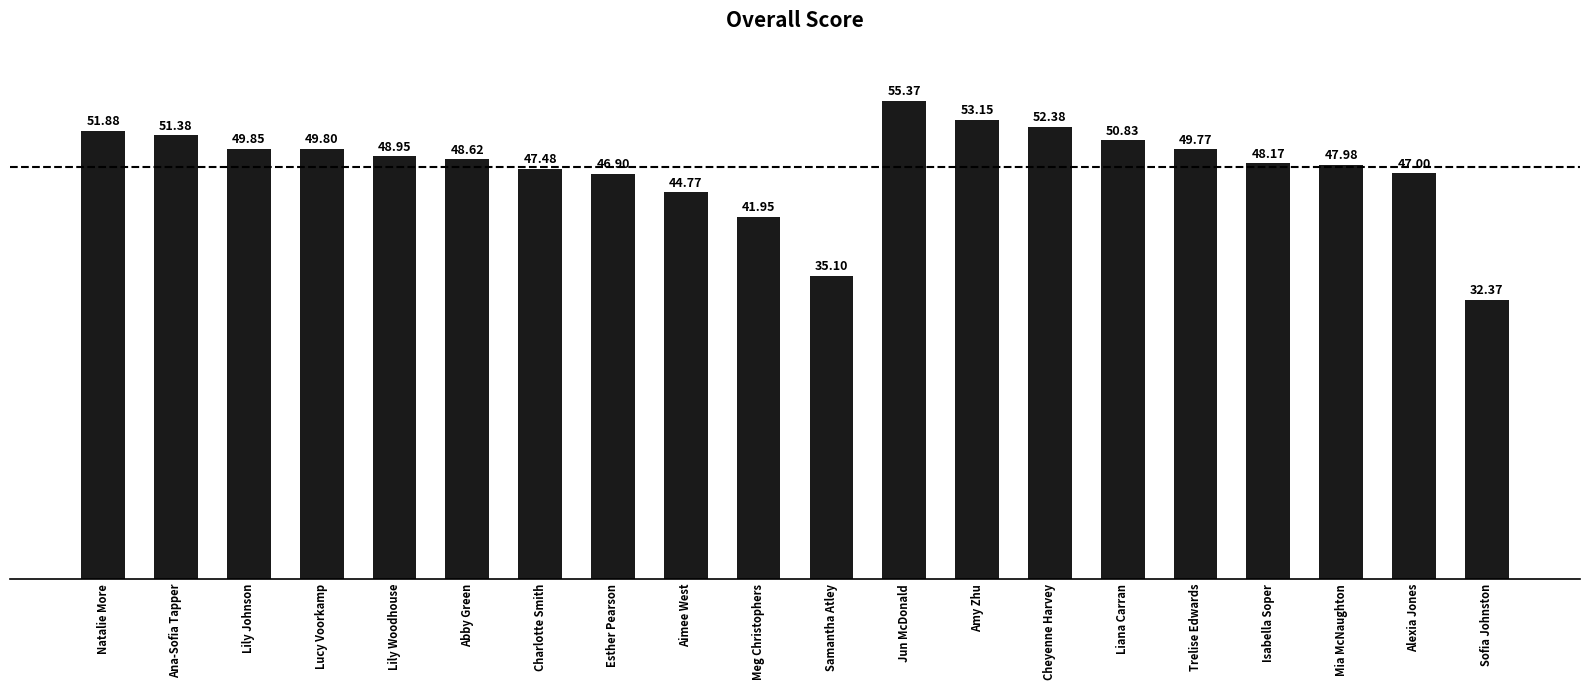

The chart shows a value of 49.9 at Lily Johnson. True or false?

True